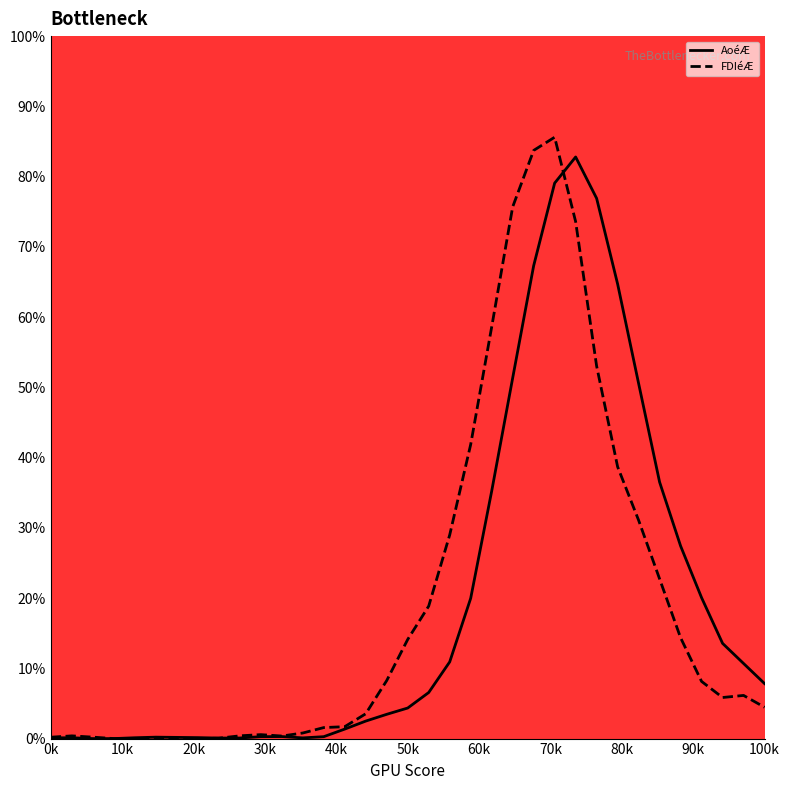

What is the highest value of the AoéÆ series?

82.8